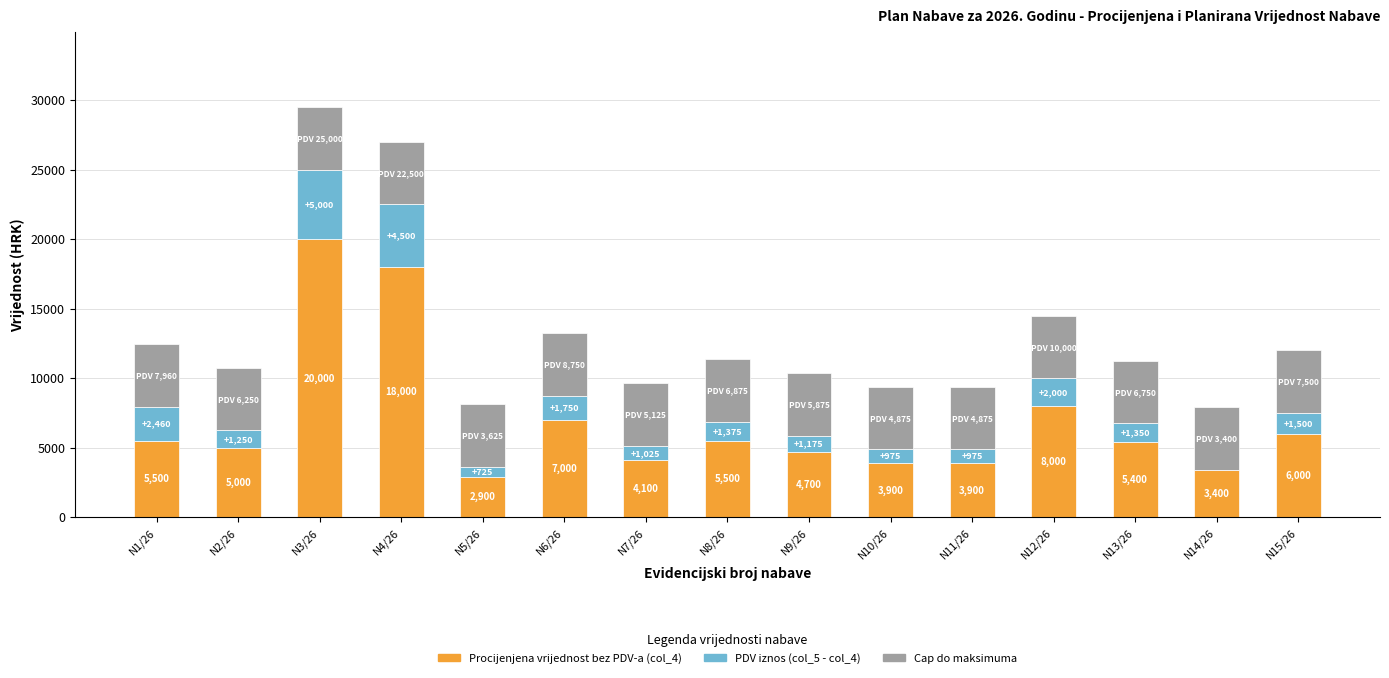

At which category is the sum across all series the highest?

N3/26